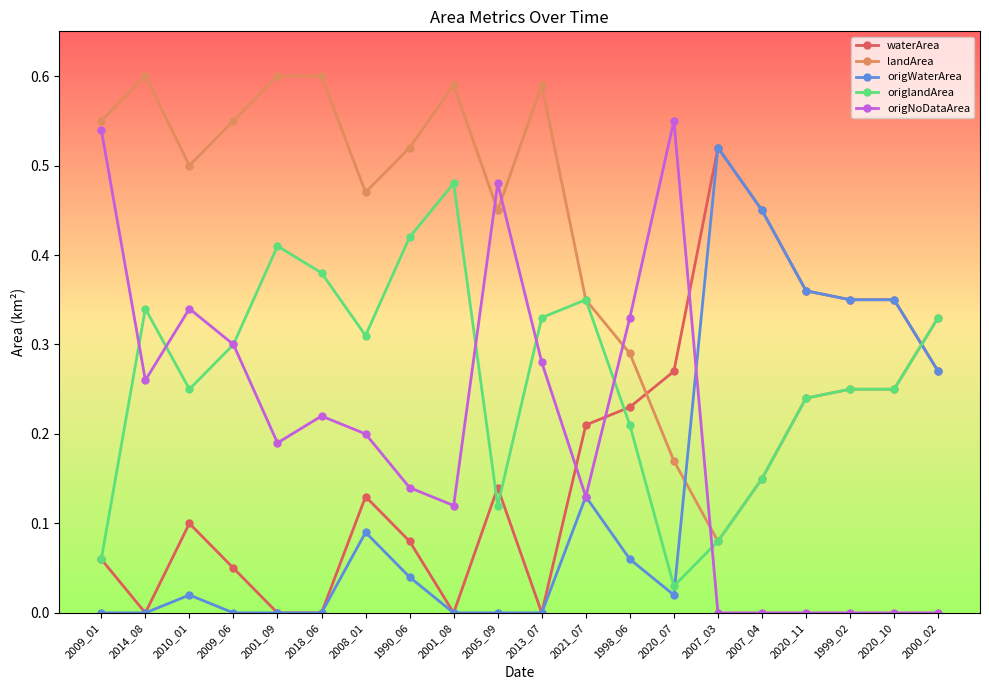

What is the label of the 4th point from the right?

2020_11